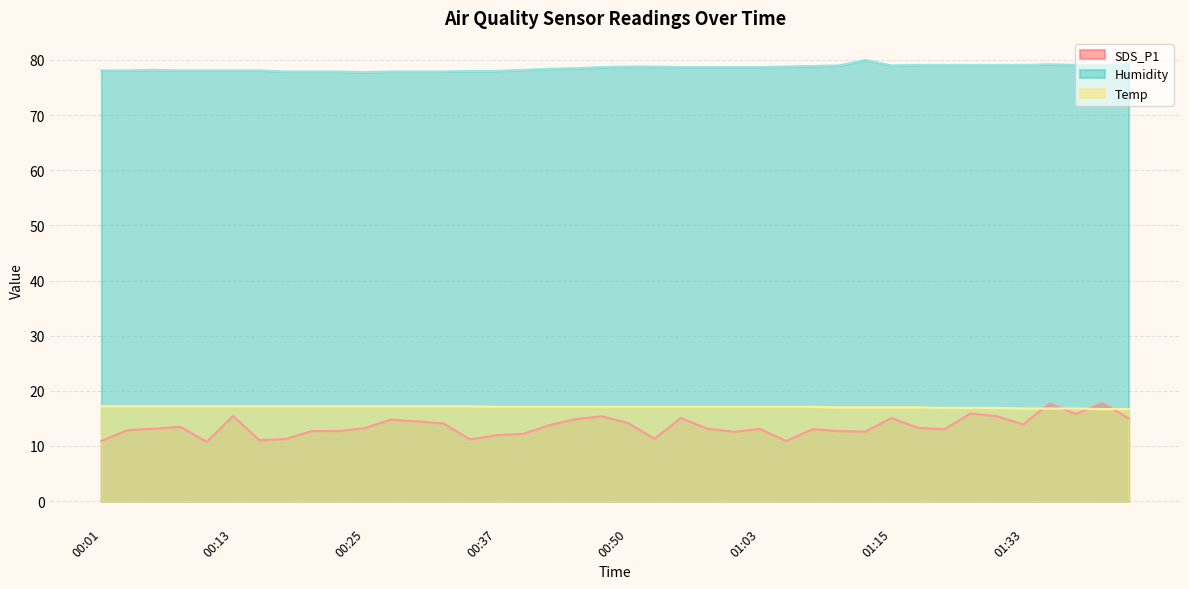

List the labels in order of Temp value, smallest first.

01:42, 01:44, 01:33, 01:36, 01:38, 01:25, 01:28, 01:30, 01:10, 01:13, 01:15, 01:22, 00:37, 00:40, 00:42, 00:45, 00:47, 00:50, 00:52, 00:55, 00:58, 01:00, 01:03, 01:05, 01:07, 00:01, 00:03, 00:06, 00:08, 00:11, 00:13, 00:15, 00:18, 00:20, 00:23, 00:25, 00:28, 00:30, 00:33, 00:35